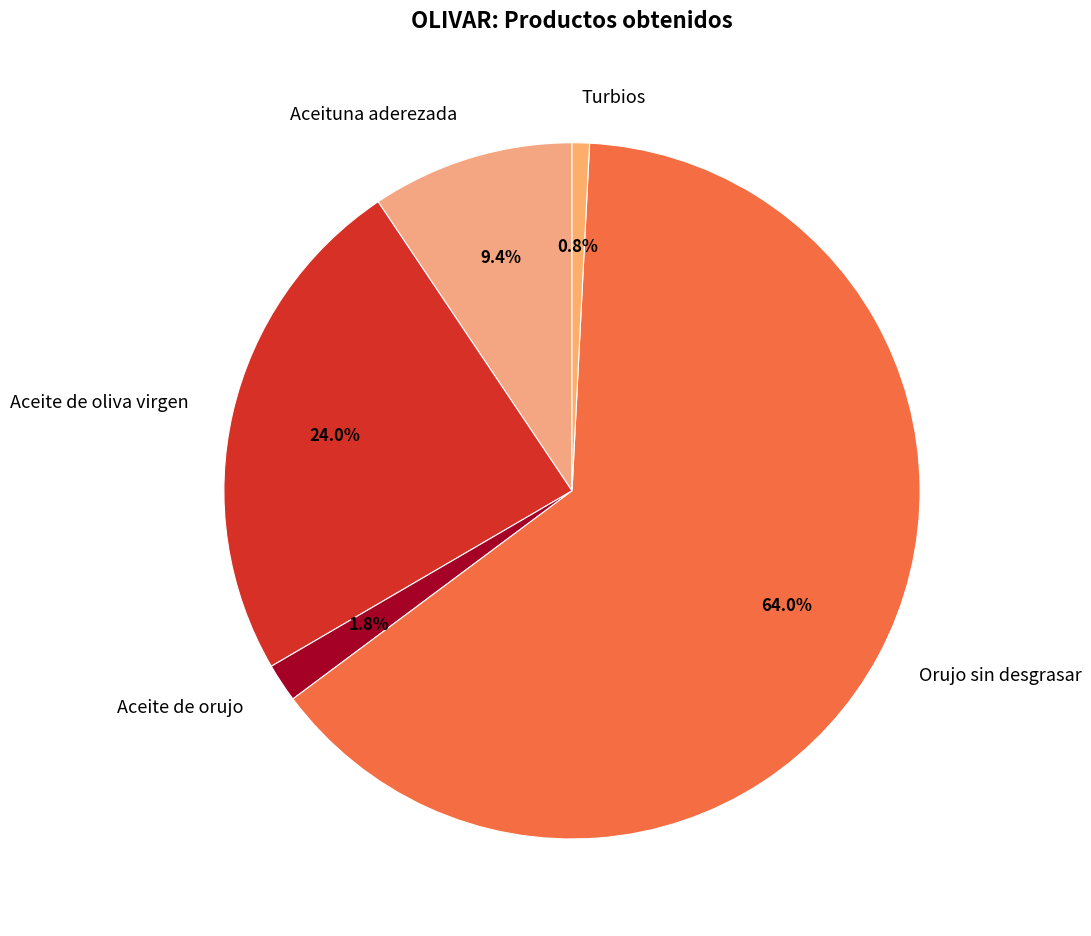

Rank the categories by value from lowest to highest.

Turbios, Aceite de orujo, Aceituna aderezada, Aceite de oliva virgen, Orujo sin desgrasar